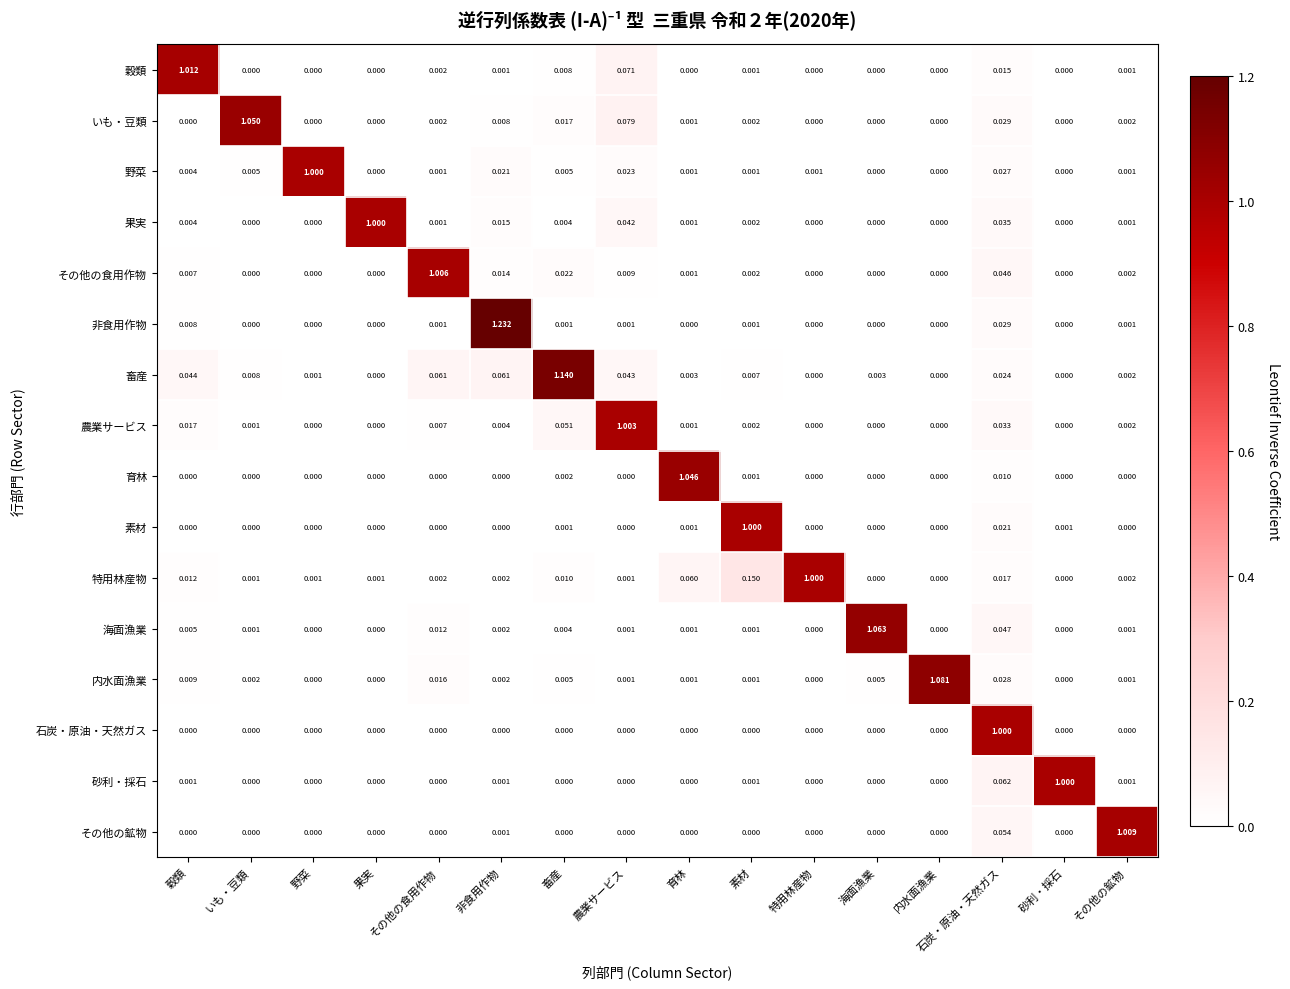

Between 穀類 and 畜産, which series saw the biggest shift?

畜産